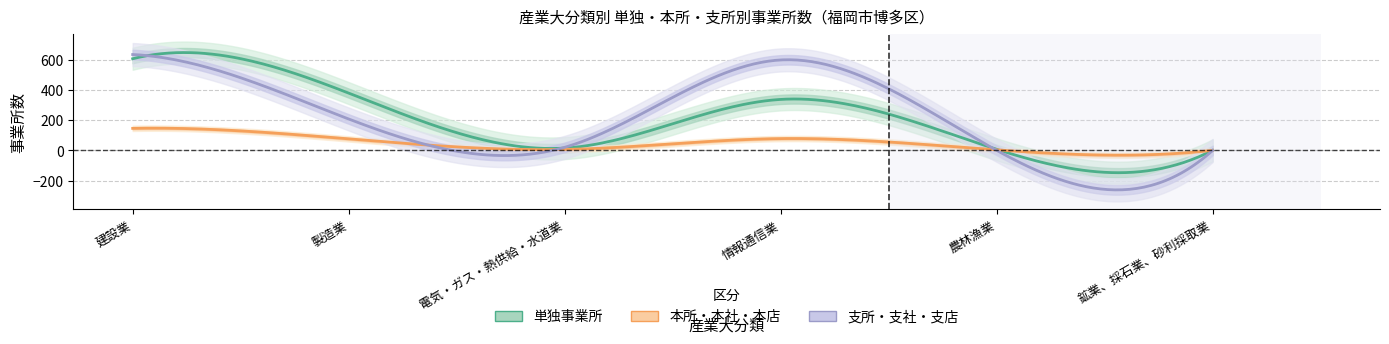

What is the sum of the 支所・支社・支店 values at C_鉱業、採石業、砂利採取業 and AB_農林漁業?

1